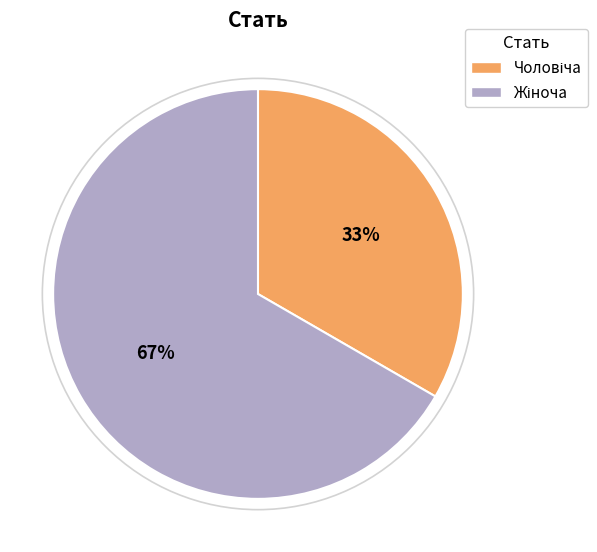

Is there any slice that represents more than half of the pie?

Yes